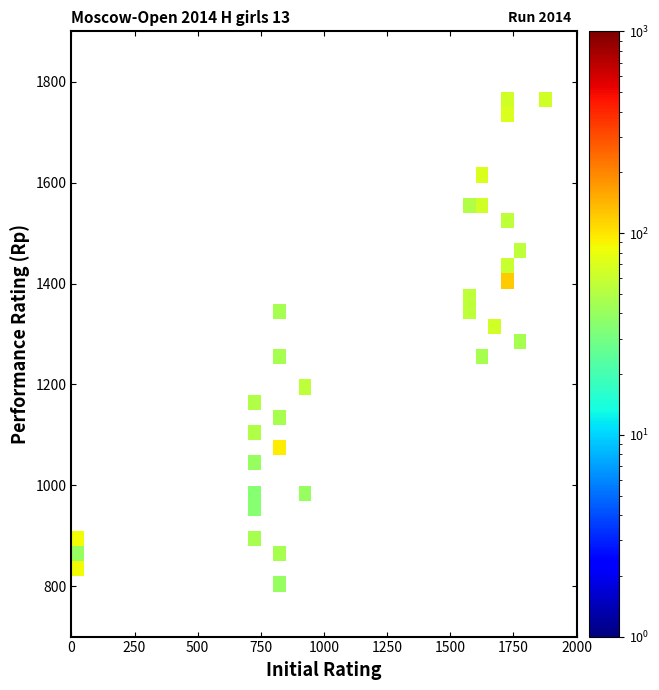

What is the smallest value displayed?

35.0